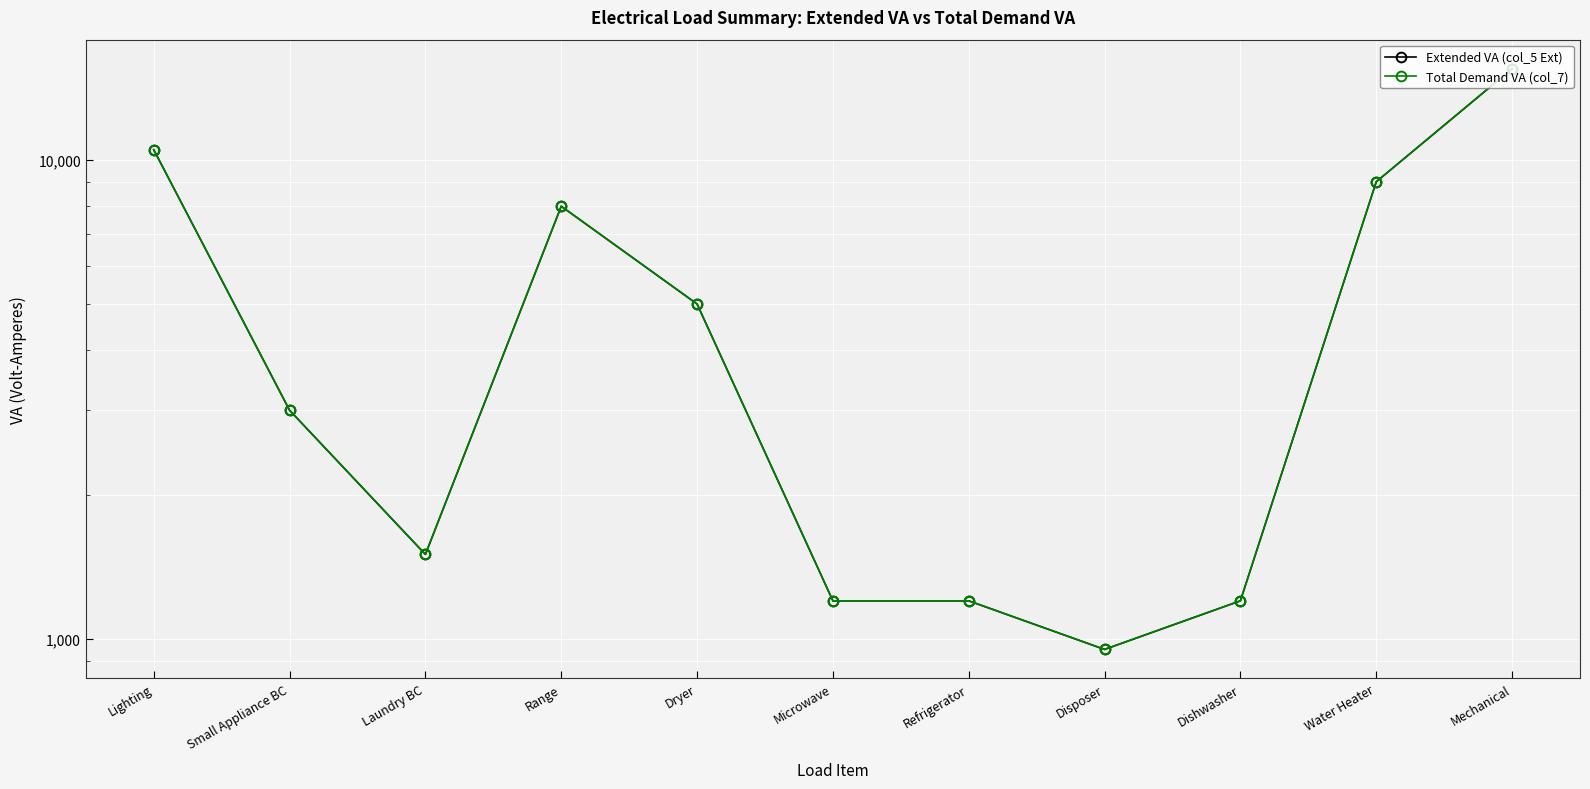

Does the chart display data point markers on the line(s)?

Yes